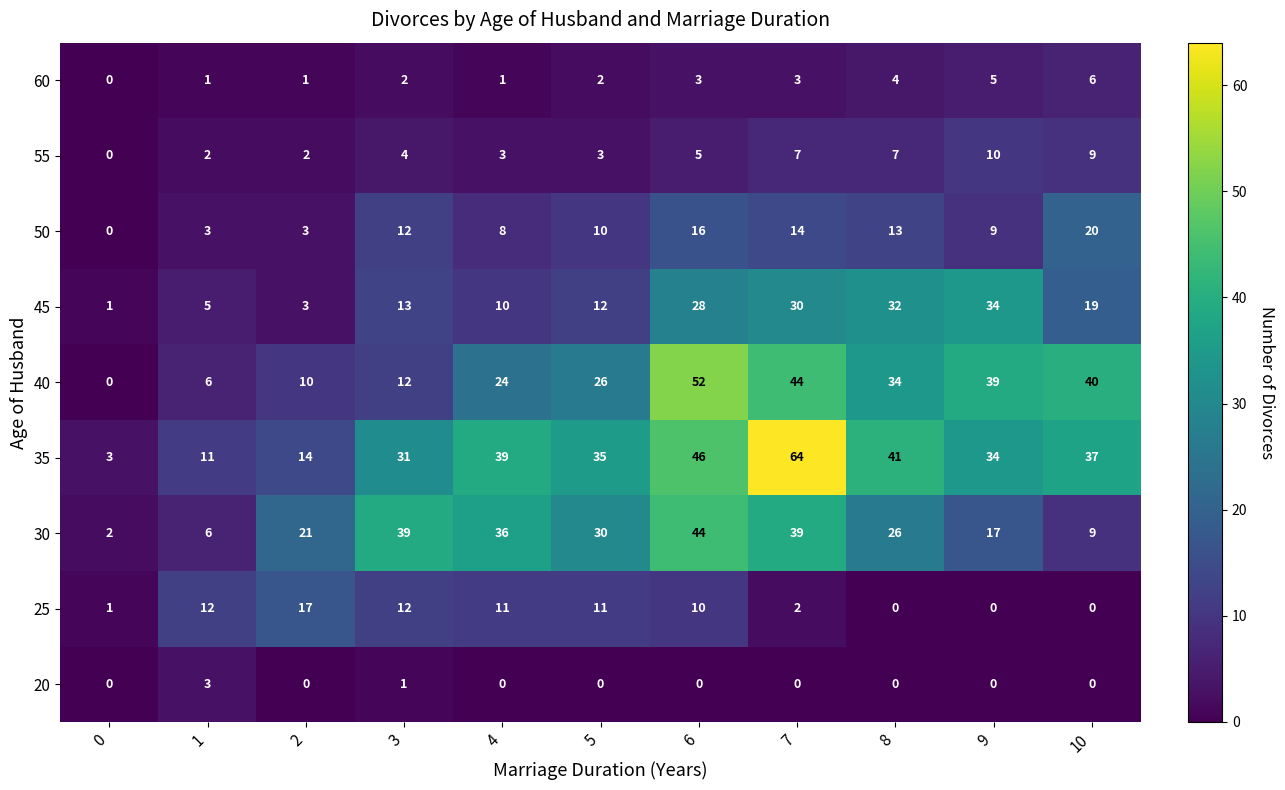

The value of 25 at 2 is 3. True or false?

False